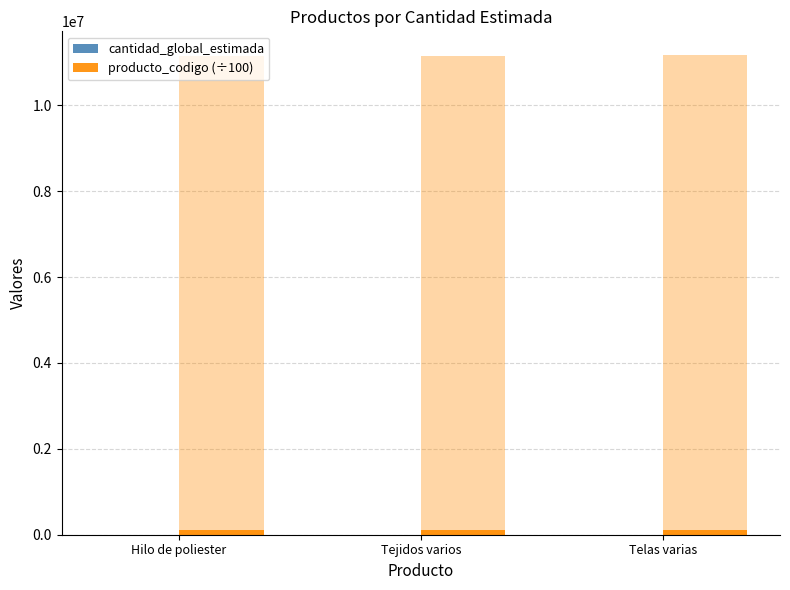

What position from the right is Tejidos varios?

2